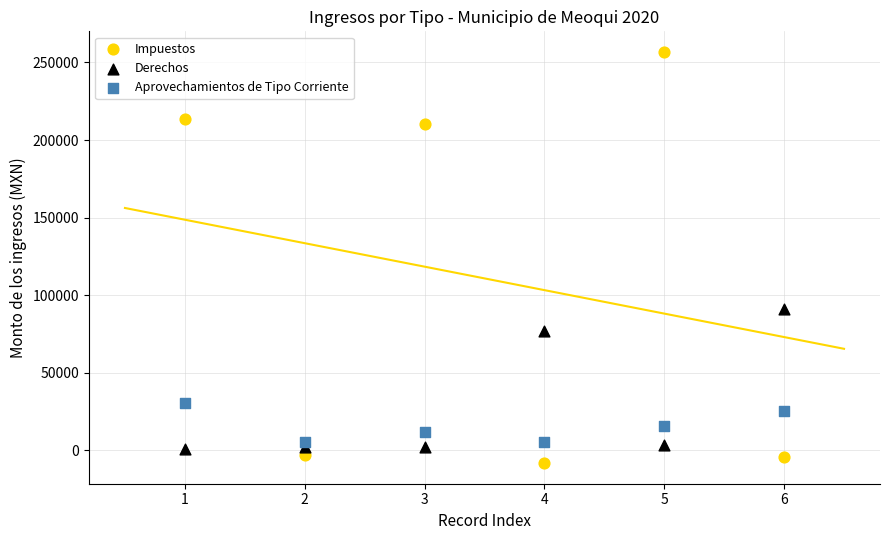

Which series has the widest spread of Y values?

Impuestos